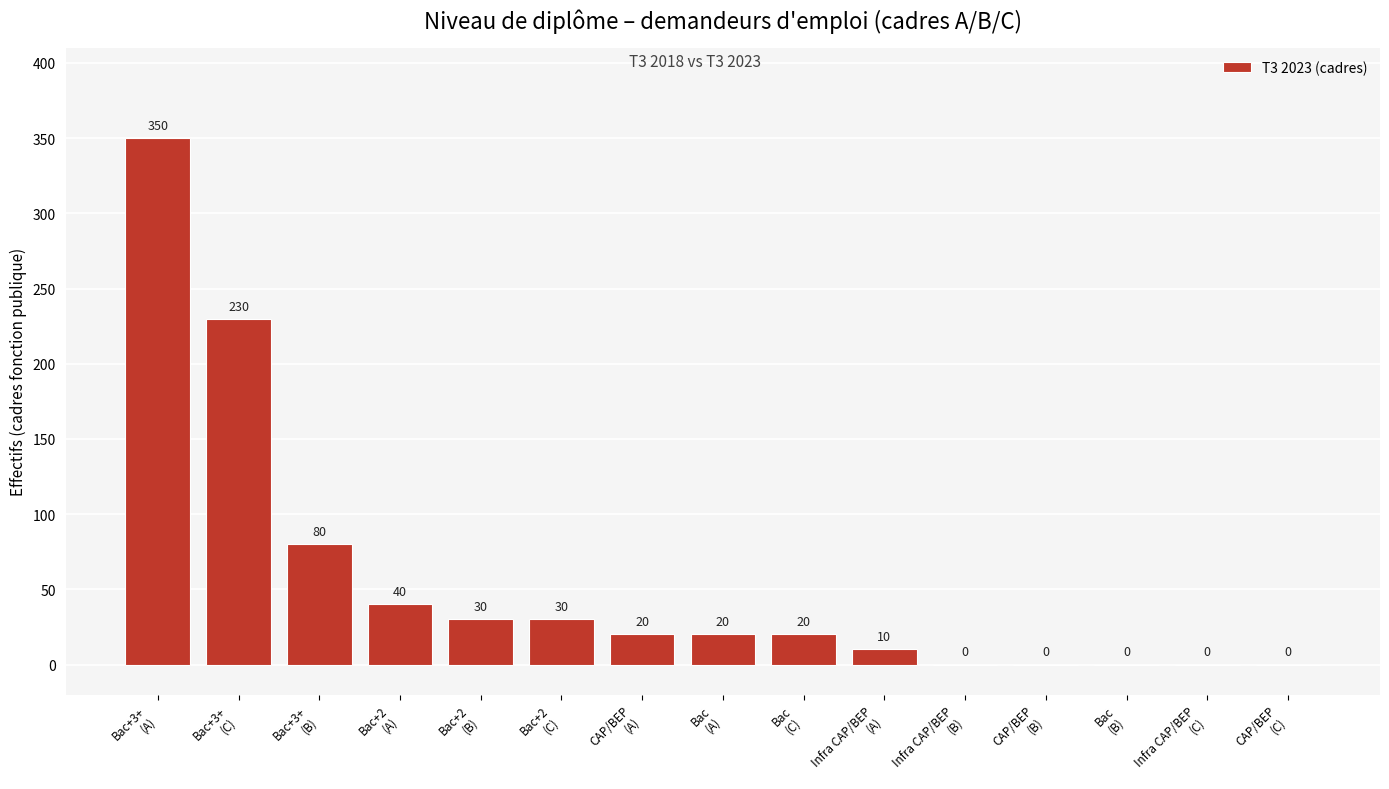

What is the sum of all values?

830